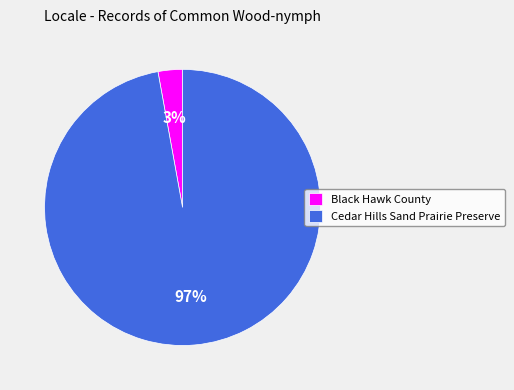

Is it true that Black Hawk County is 13% of the pie?

False